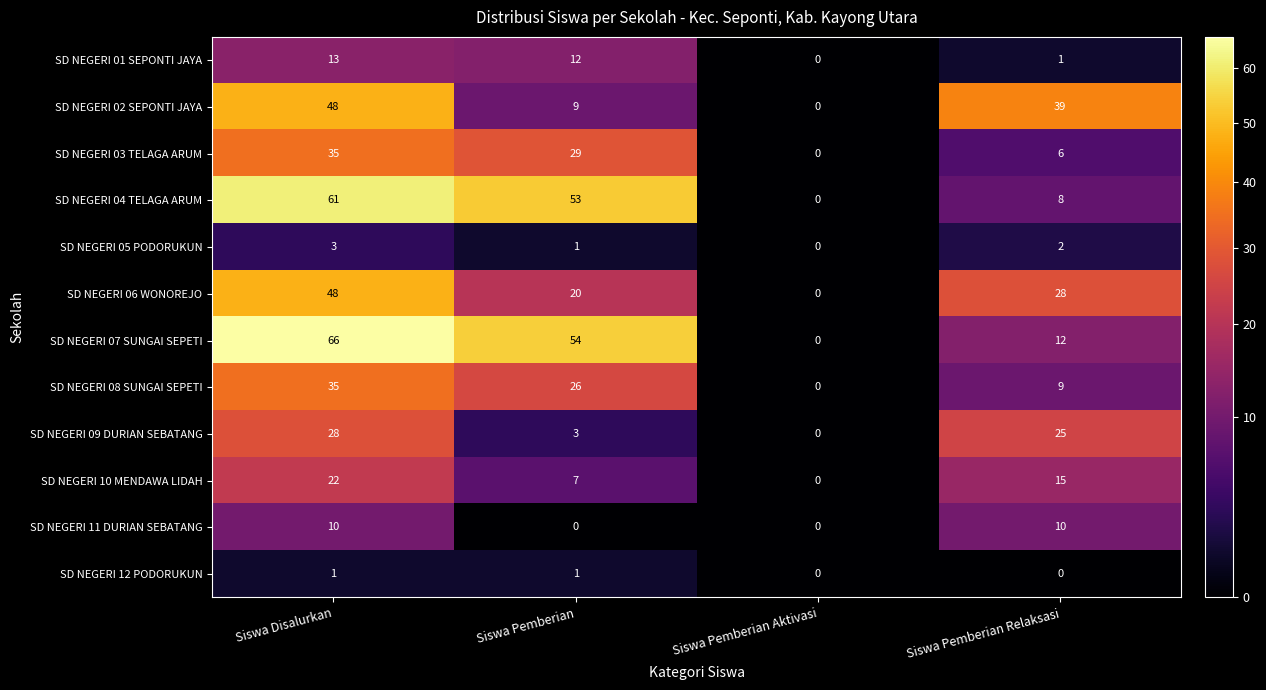

Rank the categories by SD NEGERI 01 SEPONTI JAYA value from highest to lowest.

Siswa Disalurkan, Siswa Pemberian, Siswa Pemberian Relaksasi, Siswa Pemberian Aktivasi